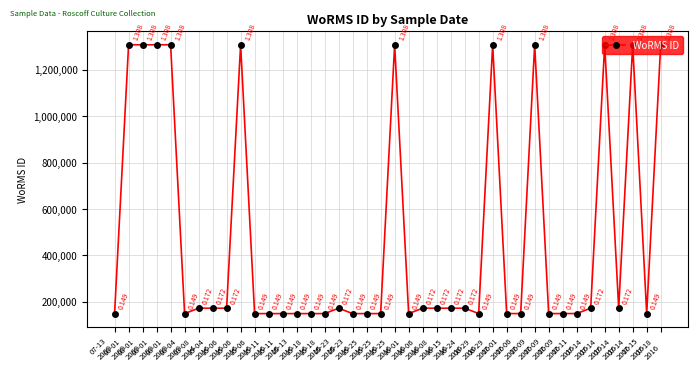

Rank the categories by value from highest to lowest.

08-01
2009, 08-01
2009, 08-01
2009, 08-01
2009, 05-06
2016, 05-25
2016, 06-29
2016, 07-09
2016, 07-14
2016, 07-14
2016, 07-18
2016, 03-08
2014, 05-04
2016, 05-06
2016, 05-23
2016, 06-06
2016, 06-08
2016, 06-15
2016, 06-24
2016, 07-14
2016, 07-14
2016, 06-29
2016, 07-11
2016, 07-01
2016, 07-06
2016, 07-09
2016, 07-09
2016, 07-15
2016, 07-13
2009, 05-06
2016, 05-11
2016, 05-11
2016, 05-13
2016, 05-18
2016, 05-18
2016, 05-23
2016, 05-25
2016, 05-25
2016, 06-01
2016, 08-04
2009